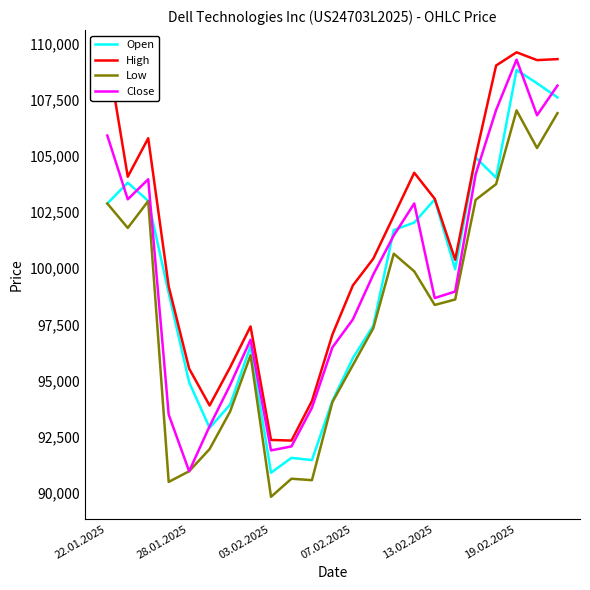

True or false: High and Low intersect in this chart.

False